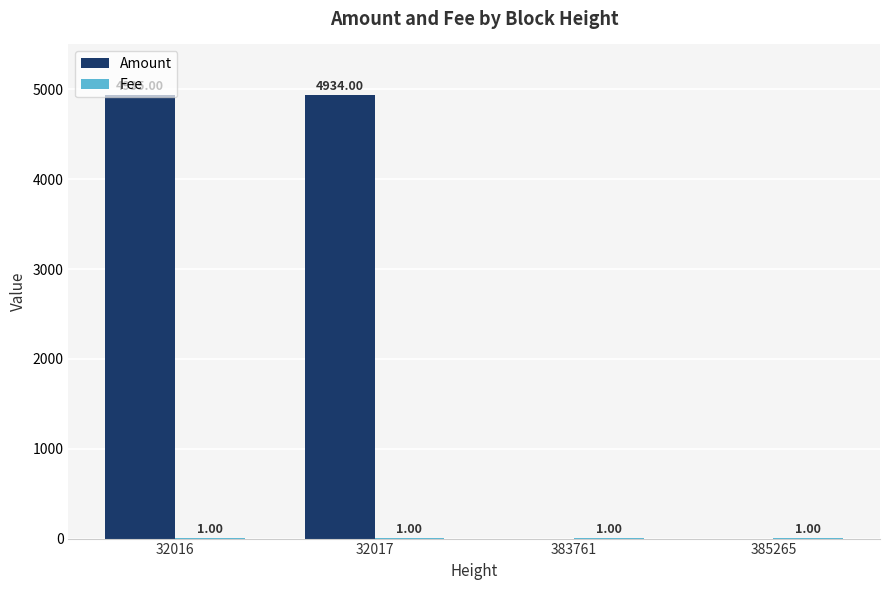

What is the sum of the Amount values at 383761 and 32017?

4934